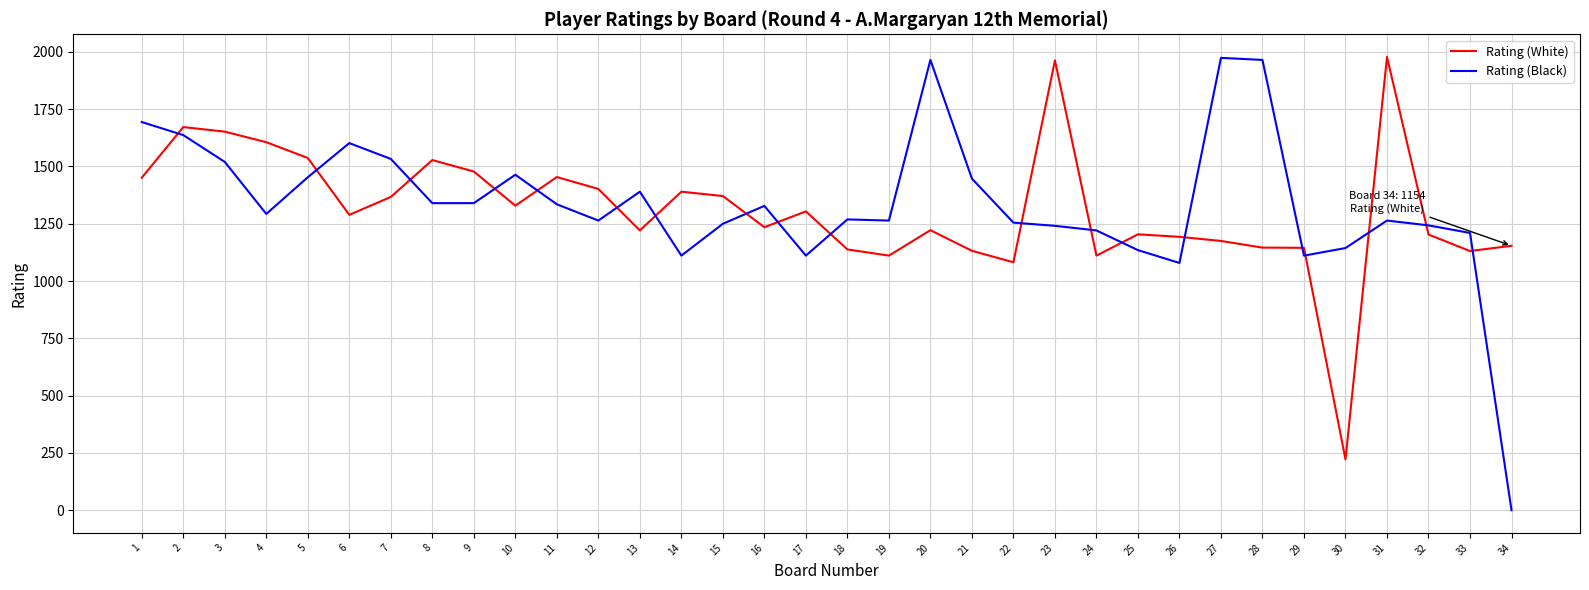

Which series has the largest range (max minus min)?

Rating (Black)